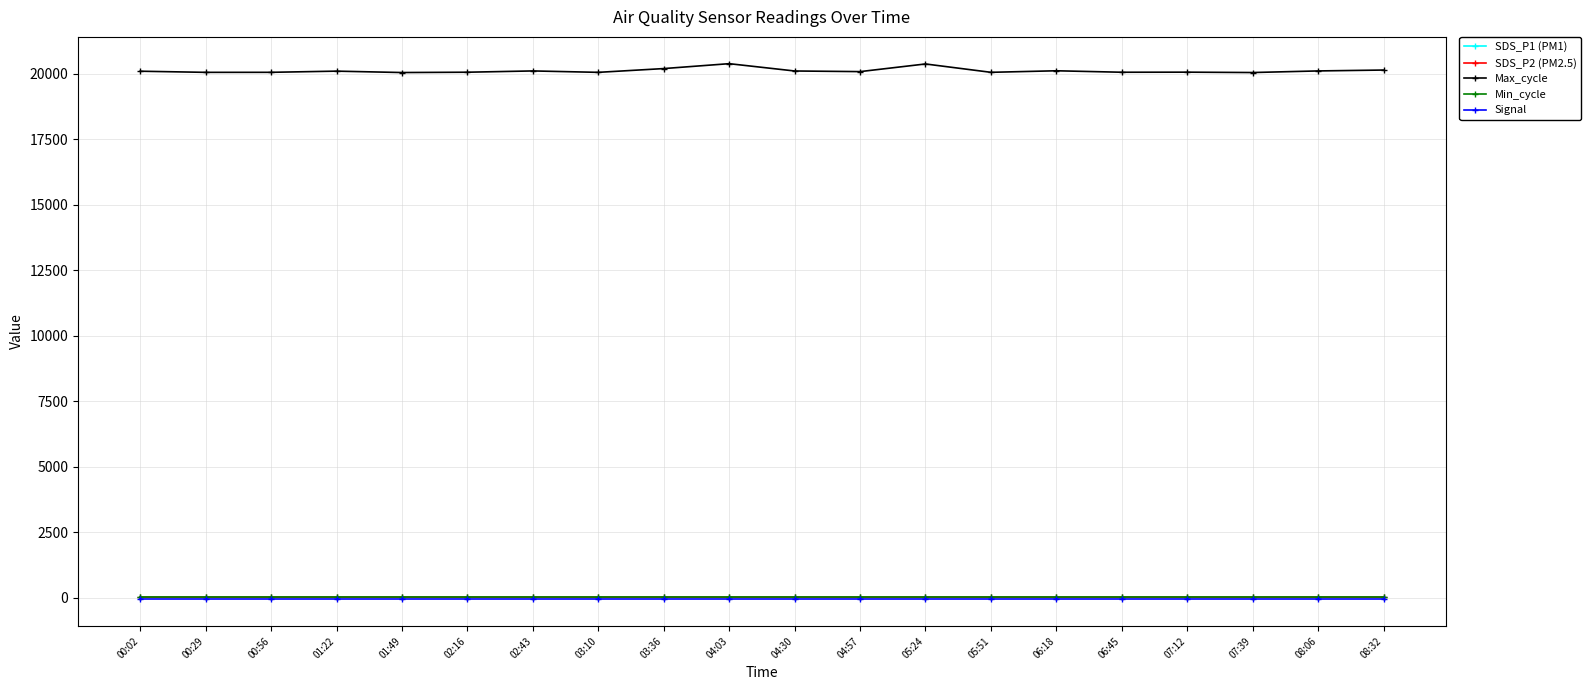

What are all the series names shown in the legend?

SDS_P1 (PM1), SDS_P2 (PM2.5), Max_cycle, Min_cycle, Signal